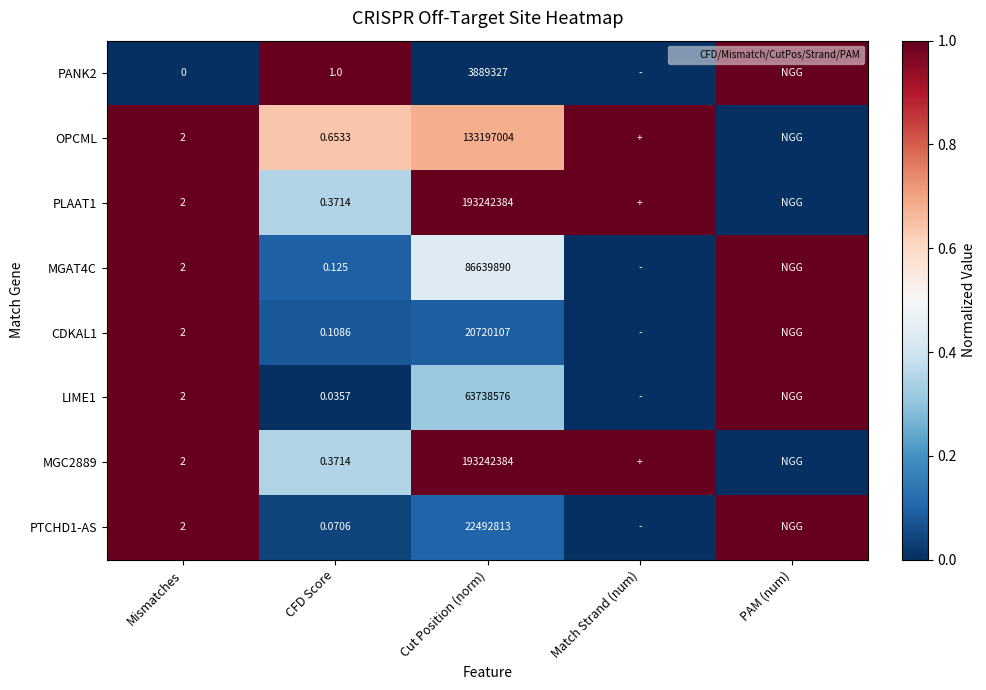

At how many categories does at least one series exceed 0?

5